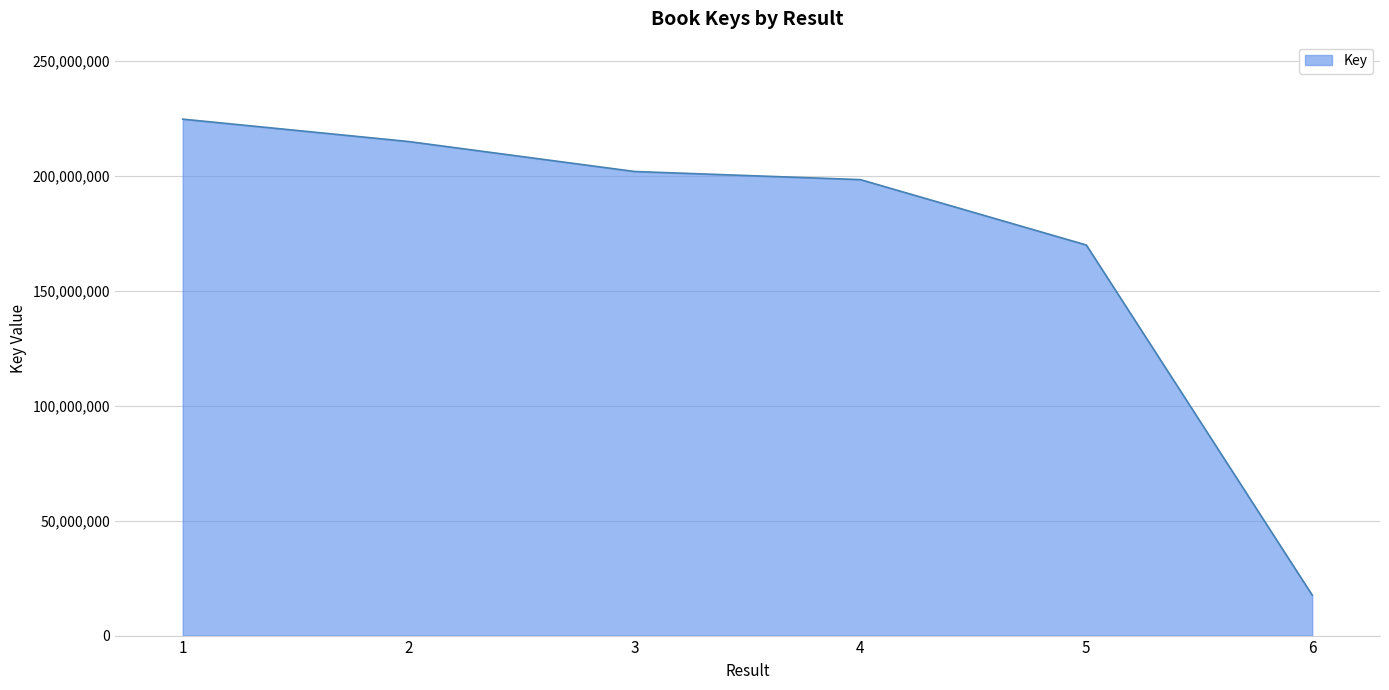

List the labels in order of value, smallest first.

6, 5, 4, 3, 2, 1